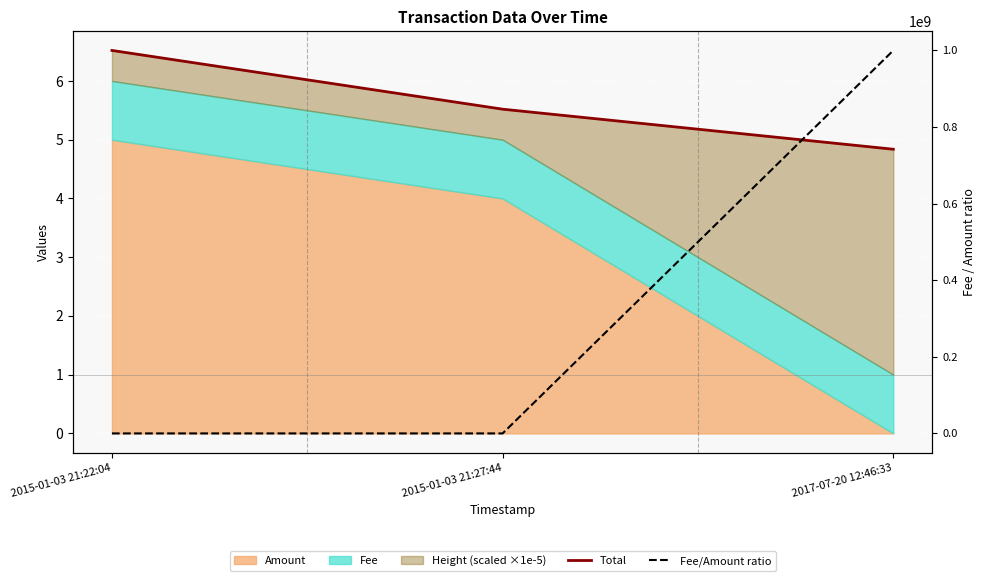

At how many categories does at least one series exceed 956963699?

1